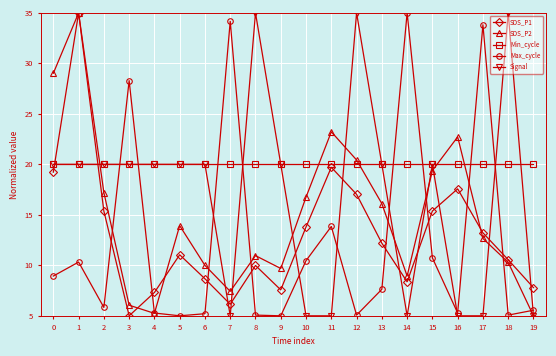

At how many categories does at least one series exceed 7?

20